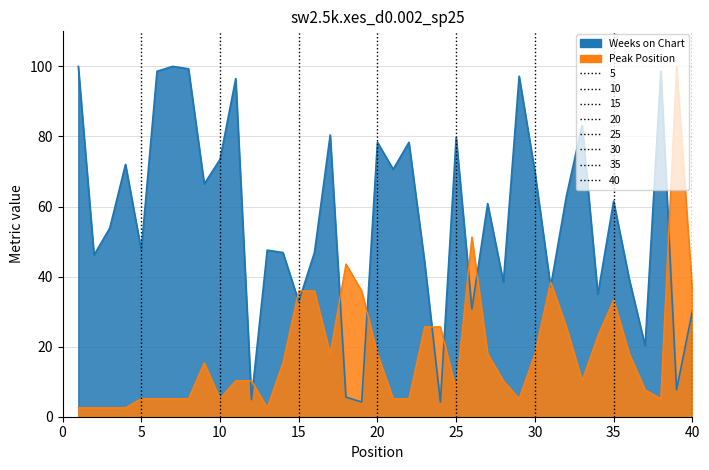

How many lines are shown in the chart?

2